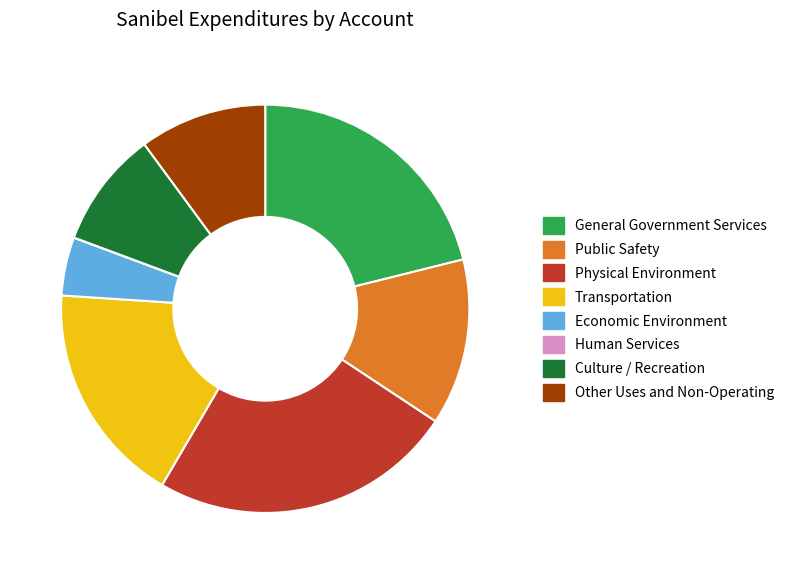

Is it true that Other Uses and Non-Operating is 1% of the pie?

False